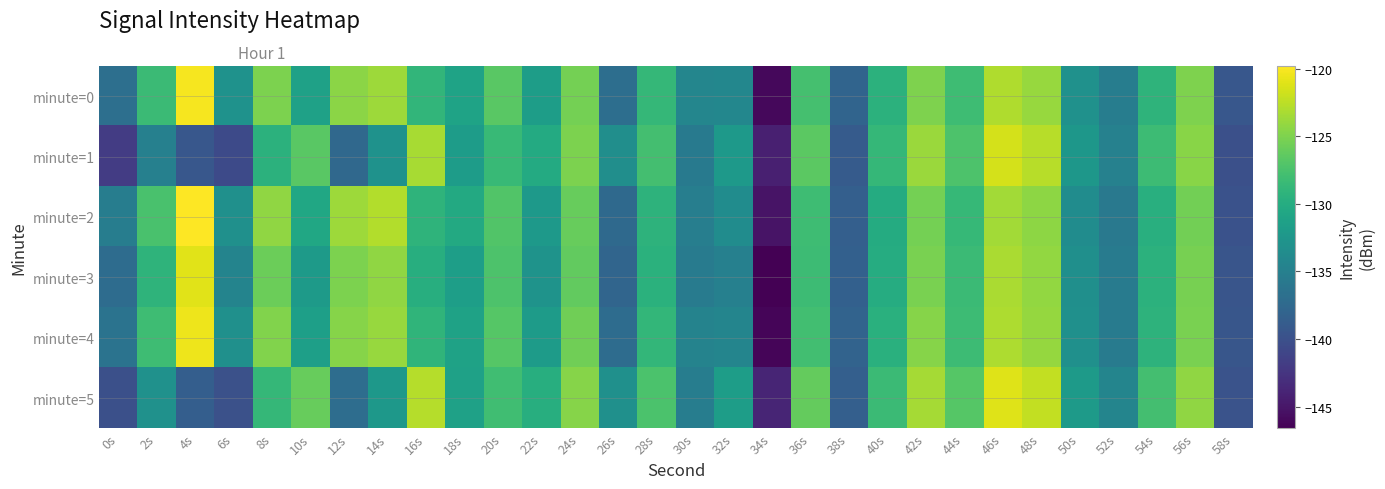

What is the smallest value displayed?

-146.6